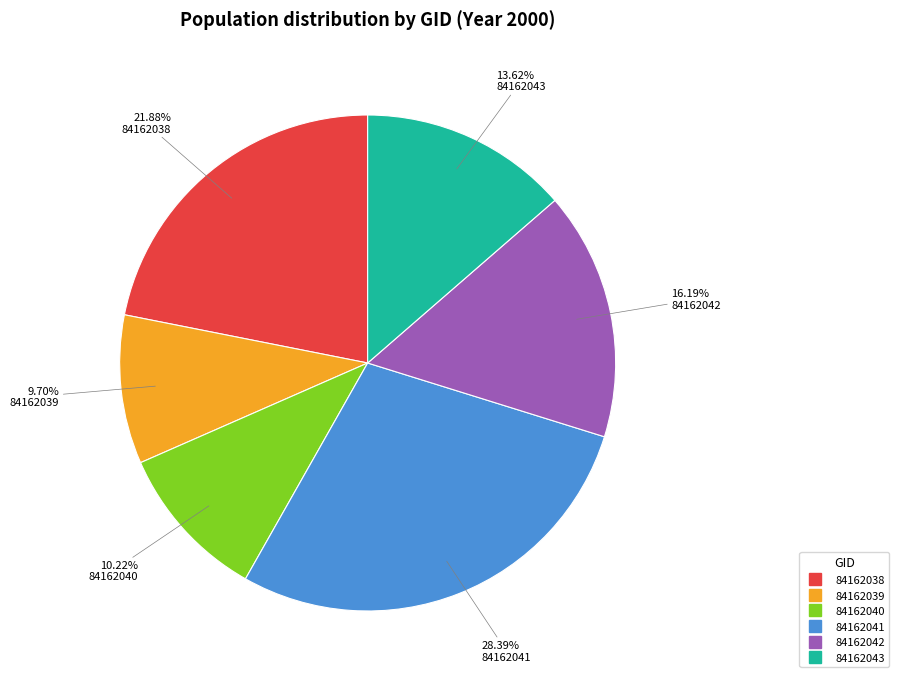

Rank the categories by value from lowest to highest.

84162039, 84162040, 84162043, 84162042, 84162038, 84162041